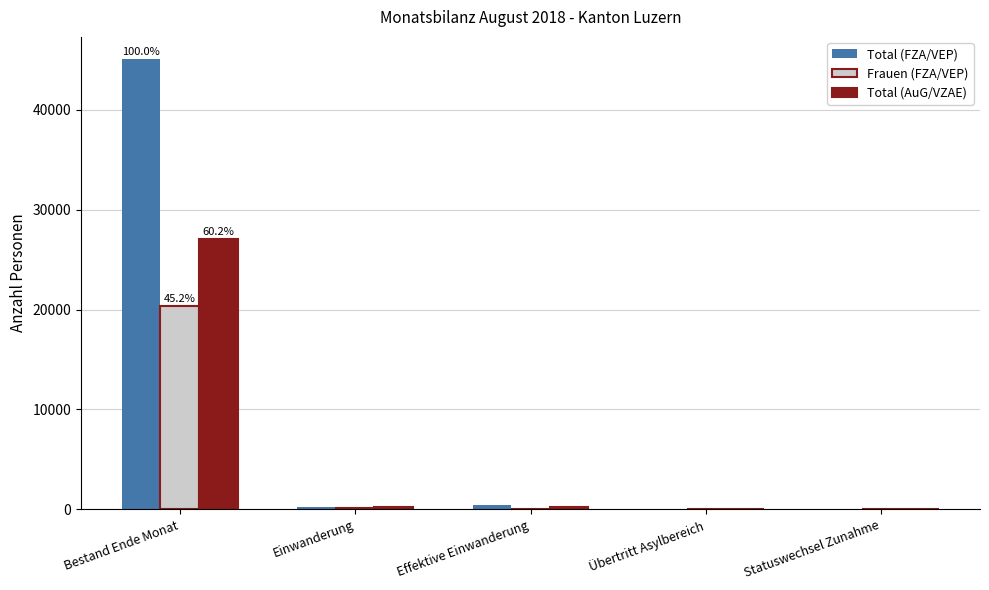

Between Bestand Ende Monat and Statuswechsel Zunahme, which series saw the biggest shift?

Total (FZA/VEP)